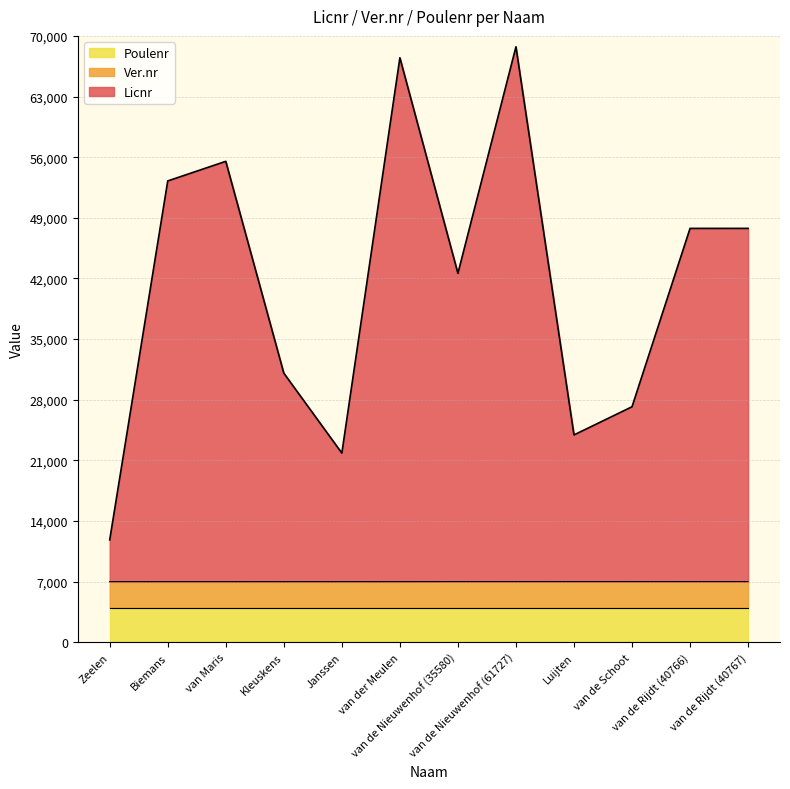

What is the label of the 6th point from the left?

van der Meulen